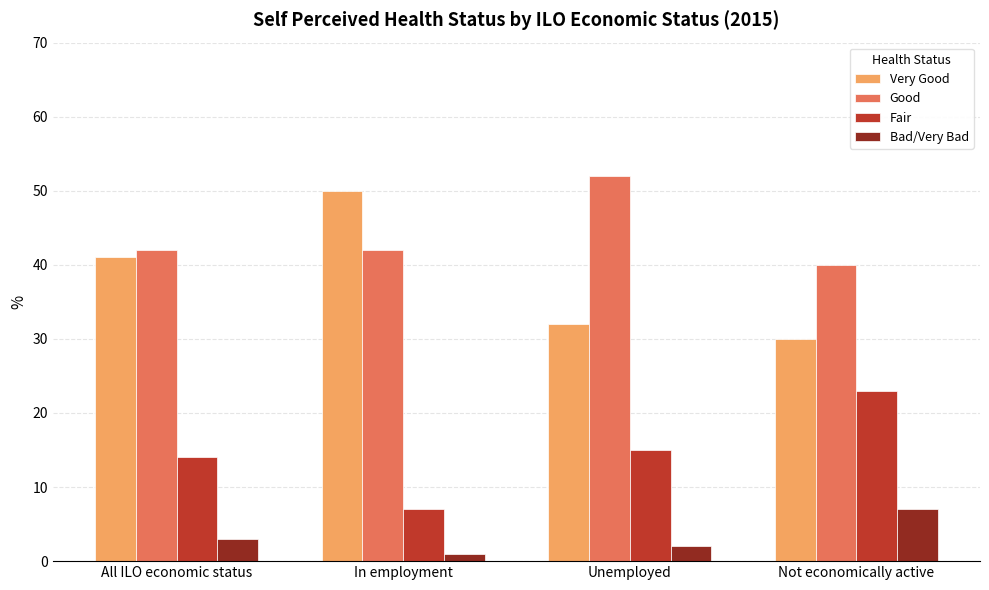

What is the average value of the Good series?

44